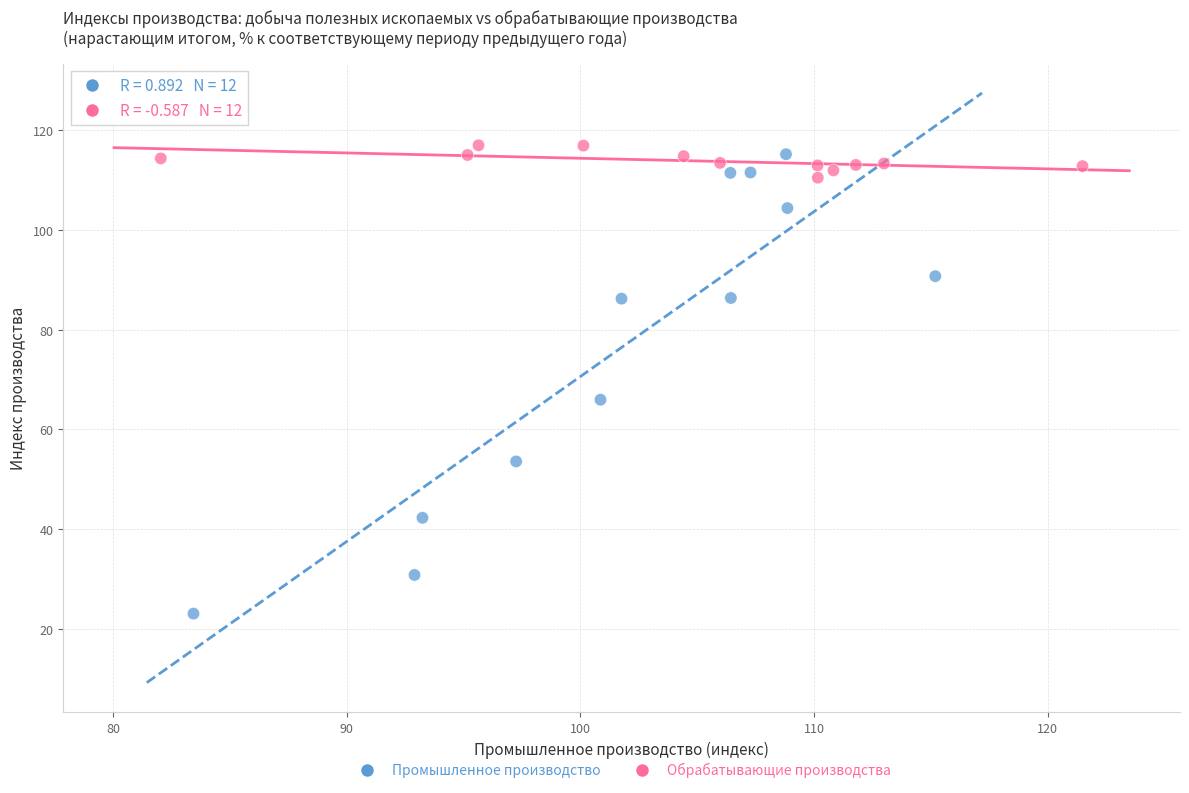

Which series has the largest Y range (max minus min)?

Промышленное производство